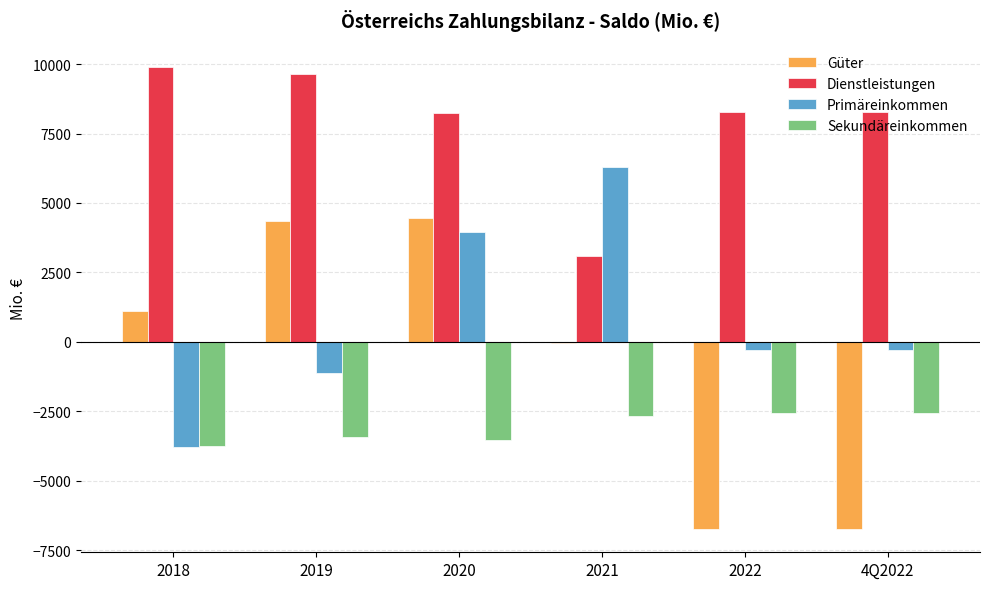

Count the number of categories in the chart.

6